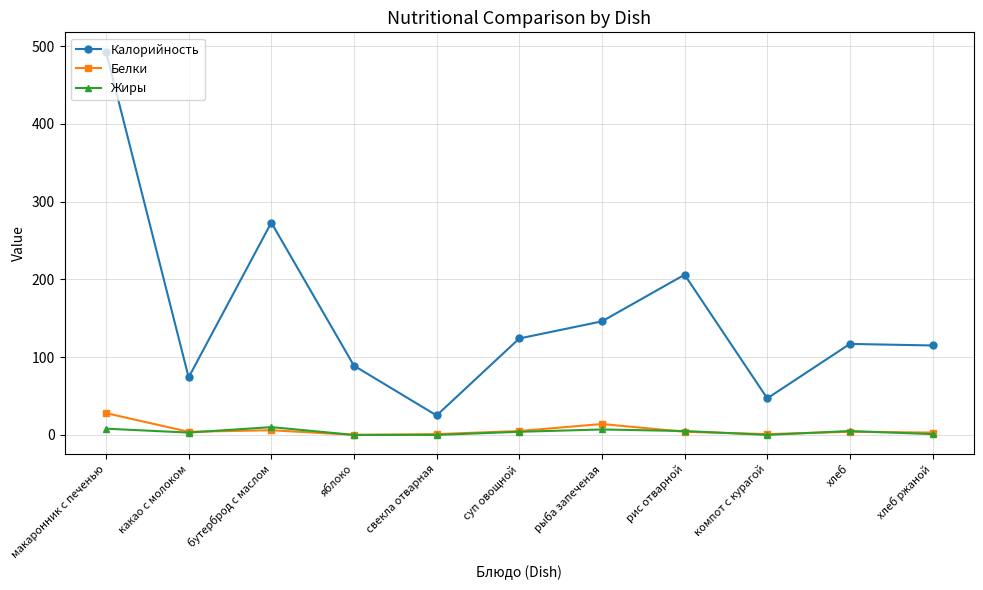

What are all the series names shown in the legend?

Калорийность, Белки, Жиры